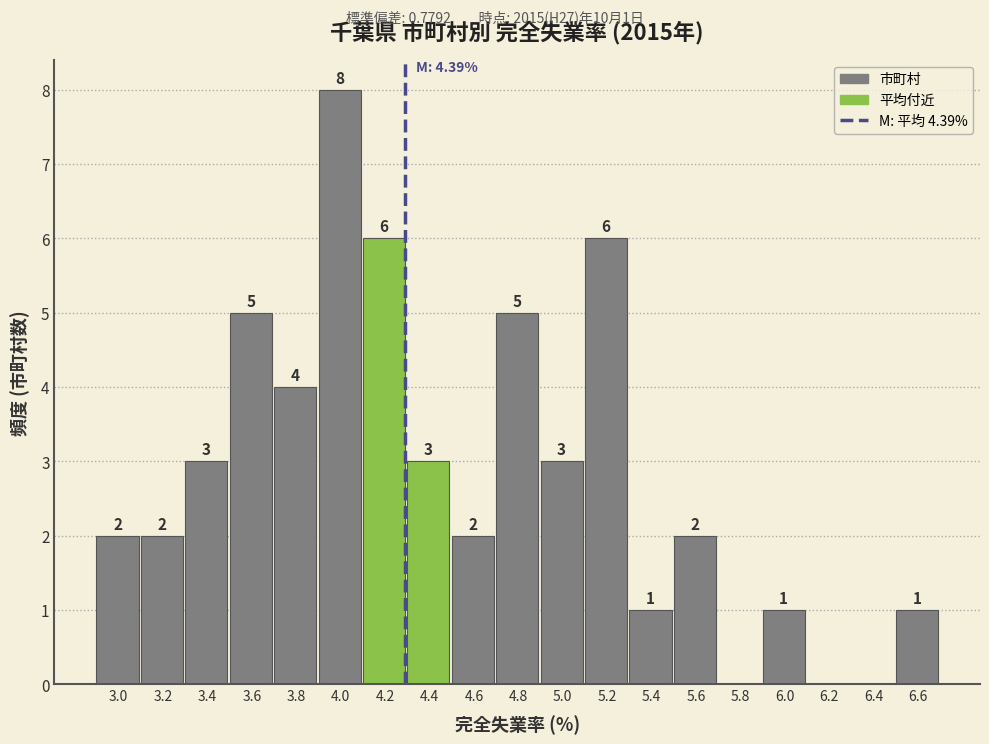

Reading left to right, extract all data points from this chart.

3.0=2	3.2=2	3.4=3	3.6=5	3.8=4	4.0=8	4.2=6	4.4=3	4.6=2	4.8=5	5.0=3	5.2=6	5.4=1	5.6=2	5.8=0	6.0=1	6.2=0	6.4=0	6.6=1